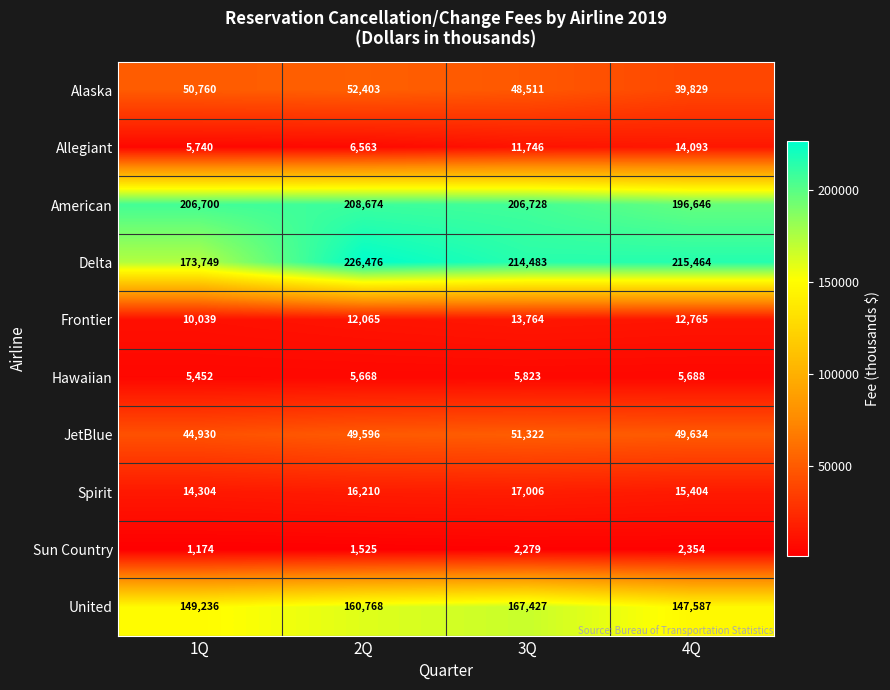

At which label is Allegiant closest to 9916?

3Q